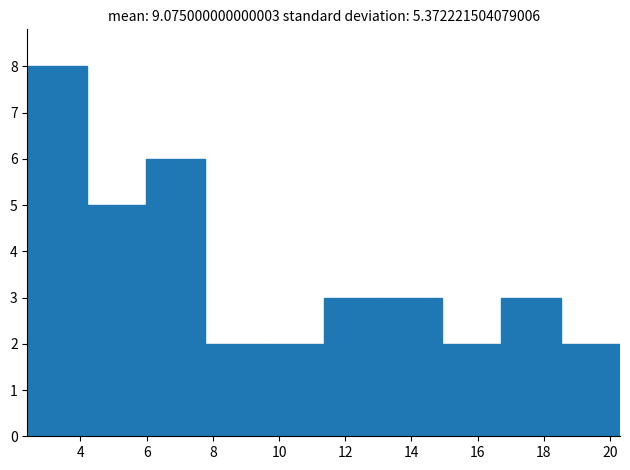

Reading left to right, transcribe this chart: for each bar, give the range it covers on the x-axis and its height. Neither the bar edges nor the heights are printed on the chart, so give them approximately, as read against the axes.

2.4 to 4.2: 8
4.2 to 6.0: 5
6.0 to 7.8: 6
7.8 to 9.6: 2
9.6 to 11.4: 2
11.4 to 13.2: 3
13.2 to 15.0: 3
15.0 to 16.8: 2
16.8 to 18.6: 3
18.6 to 20.4: 2